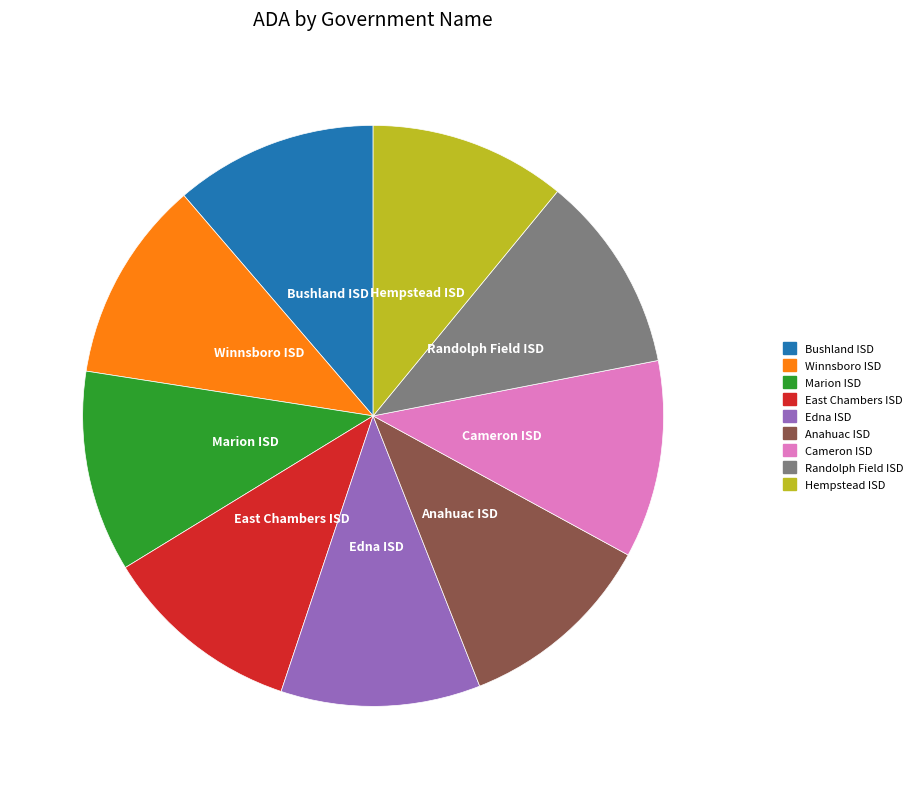

The Edna ISD slice represents 1% of the pie. True or false?

False